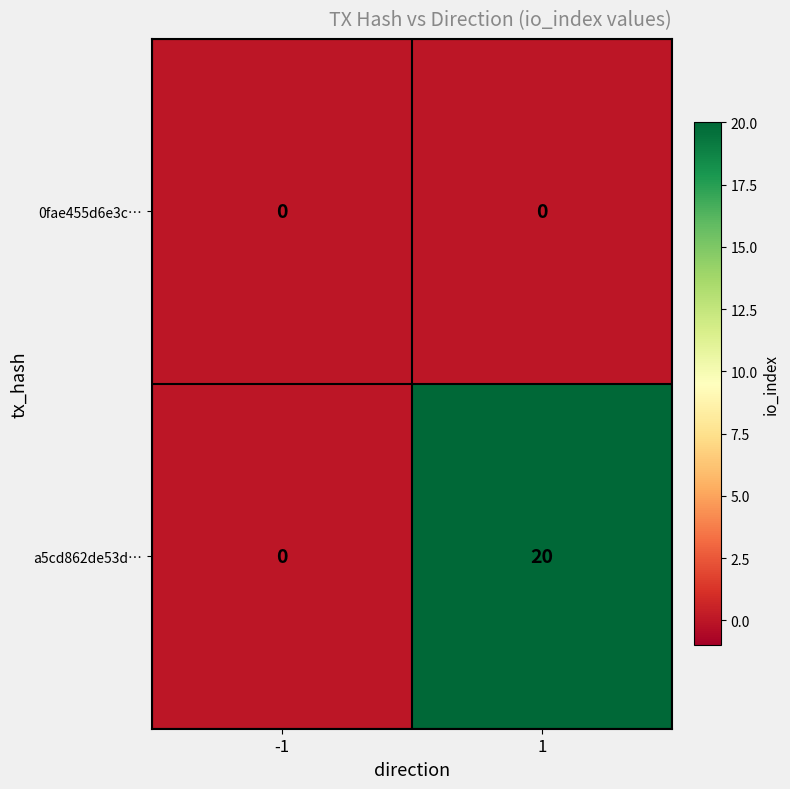

At which category is the sum across all series the highest?

1